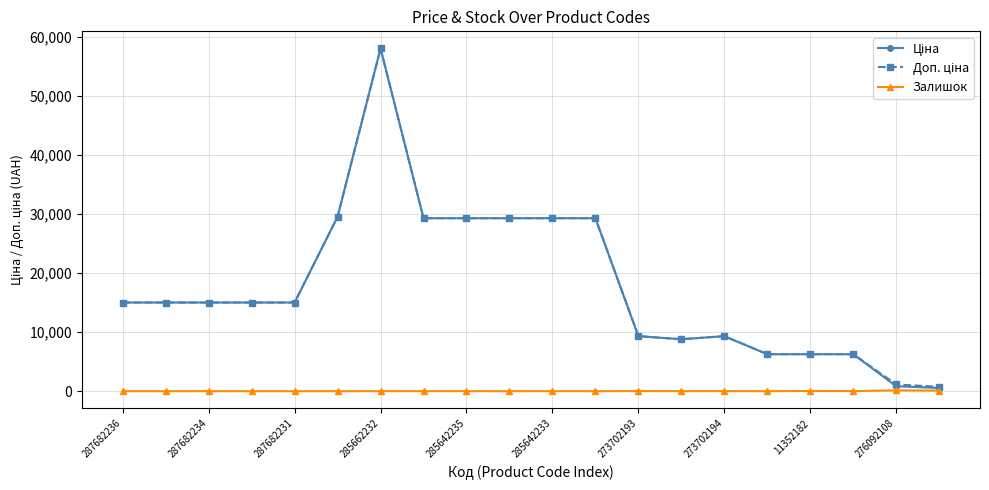

What is the maximum value shown in the chart?

58037.0